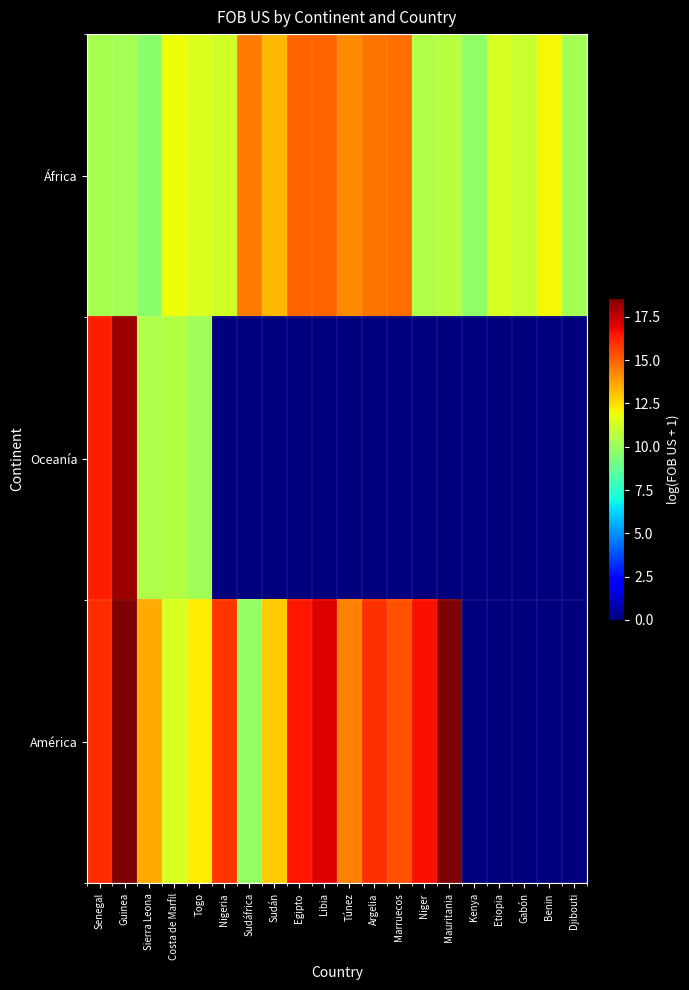

At Djibouti, list the series in order from largest to smallest.

África, Oceanía, América